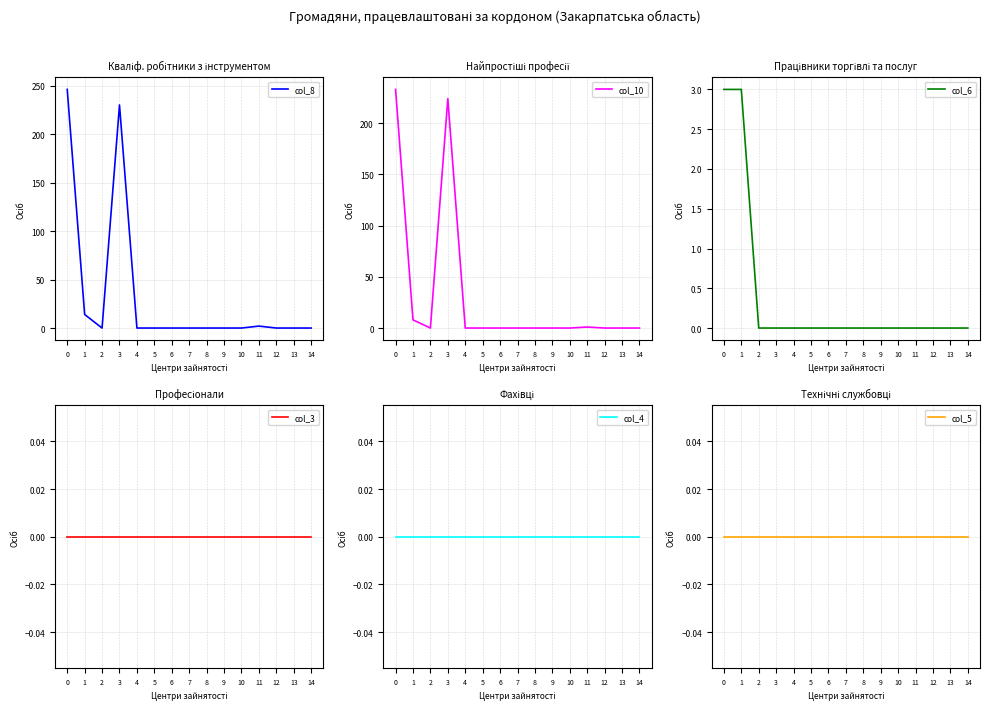

What is the sum of the col_10 values at 1 and 8?

8